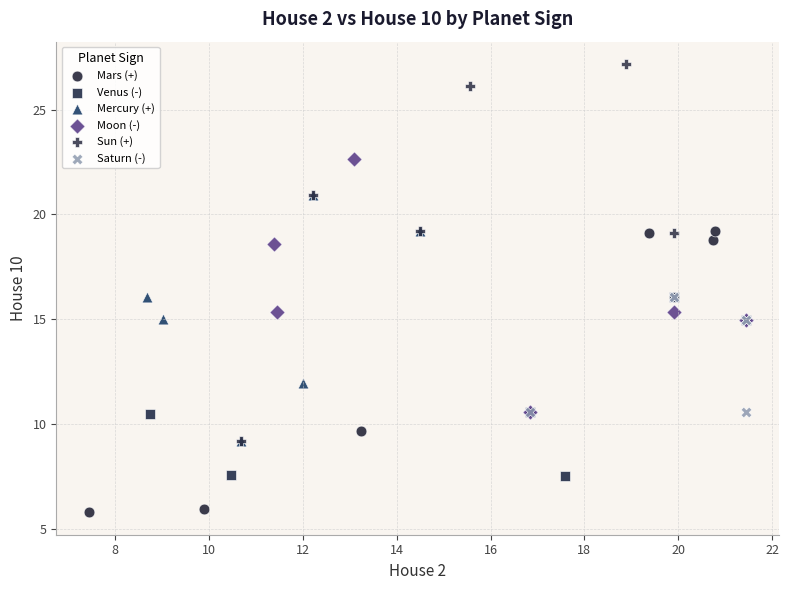

Which series reaches the maximum Y coordinate?

Sun (+)